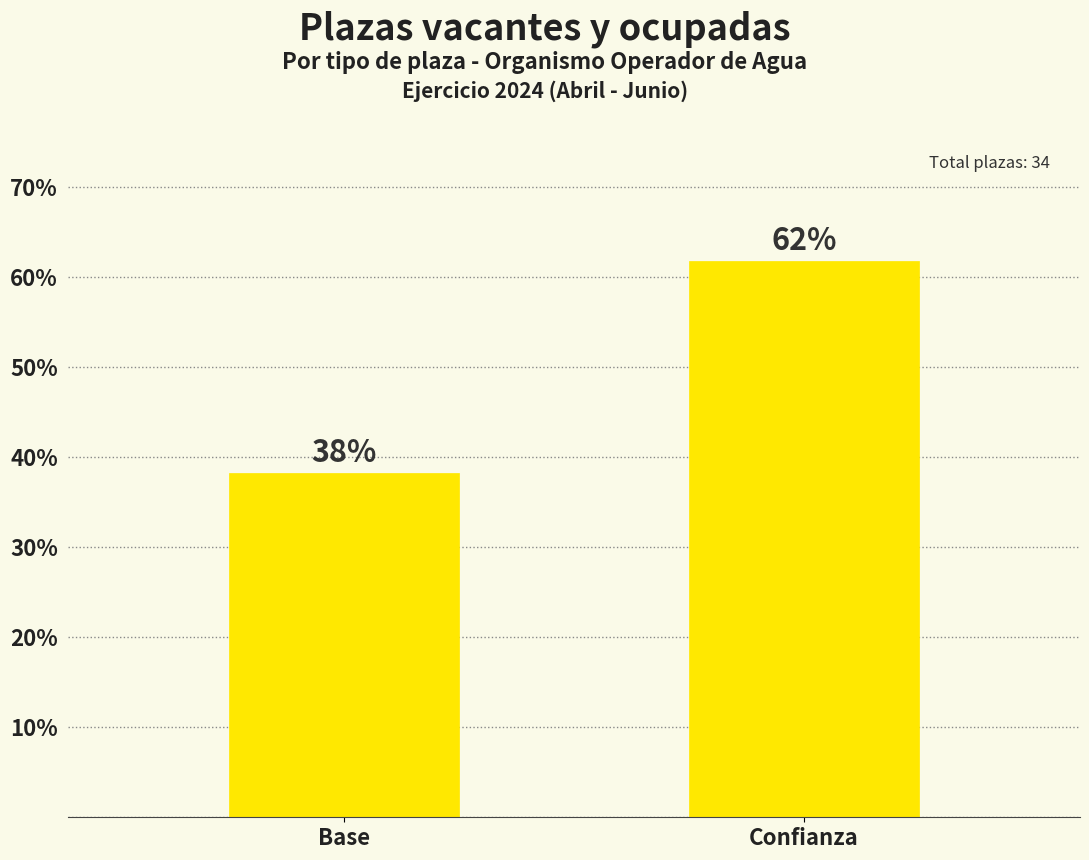

True or false: the data shows 28.8 at Confianza.

False